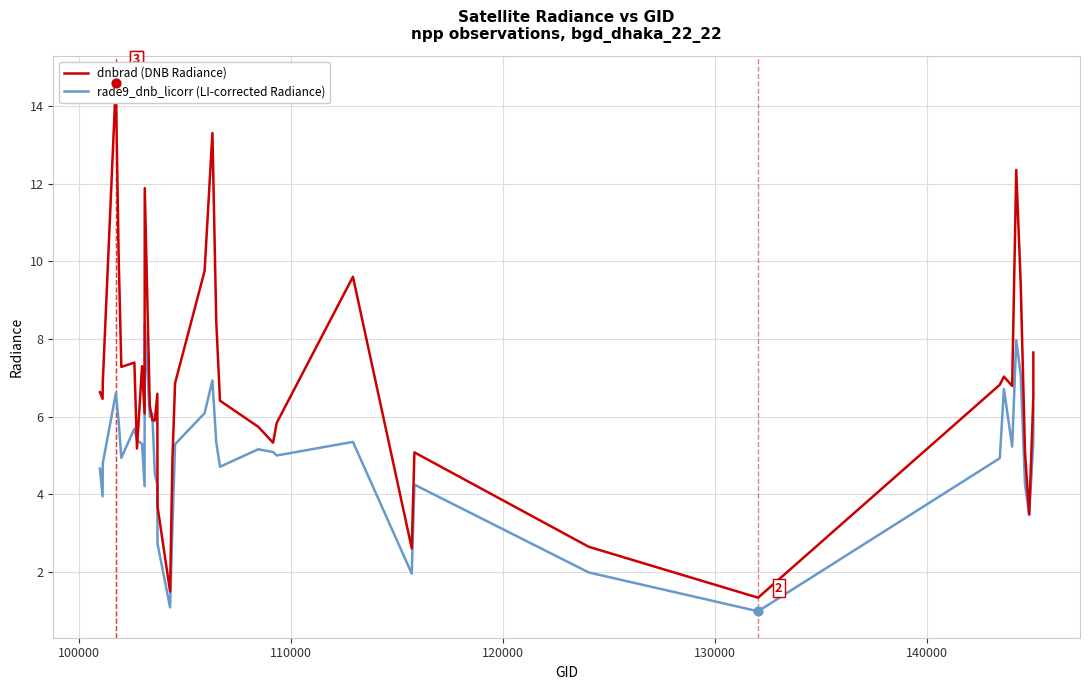

What are all the series names shown in the legend?

dnbrad (DNB Radiance), rade9_dnb_licorr (LI-corrected Radiance)